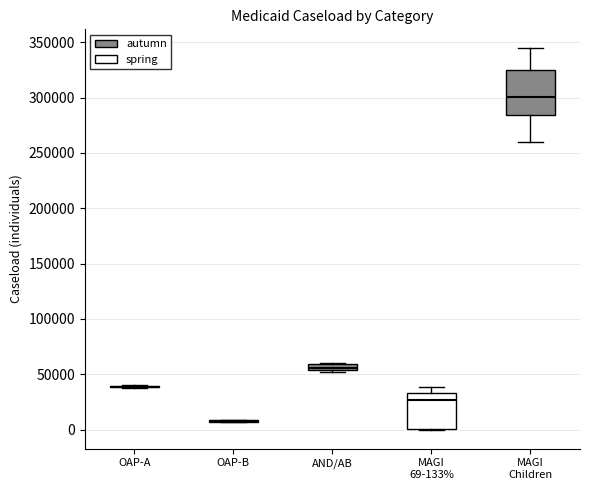

Which box is the tallest, from its lower edge to its upper edge?

MAGI Children